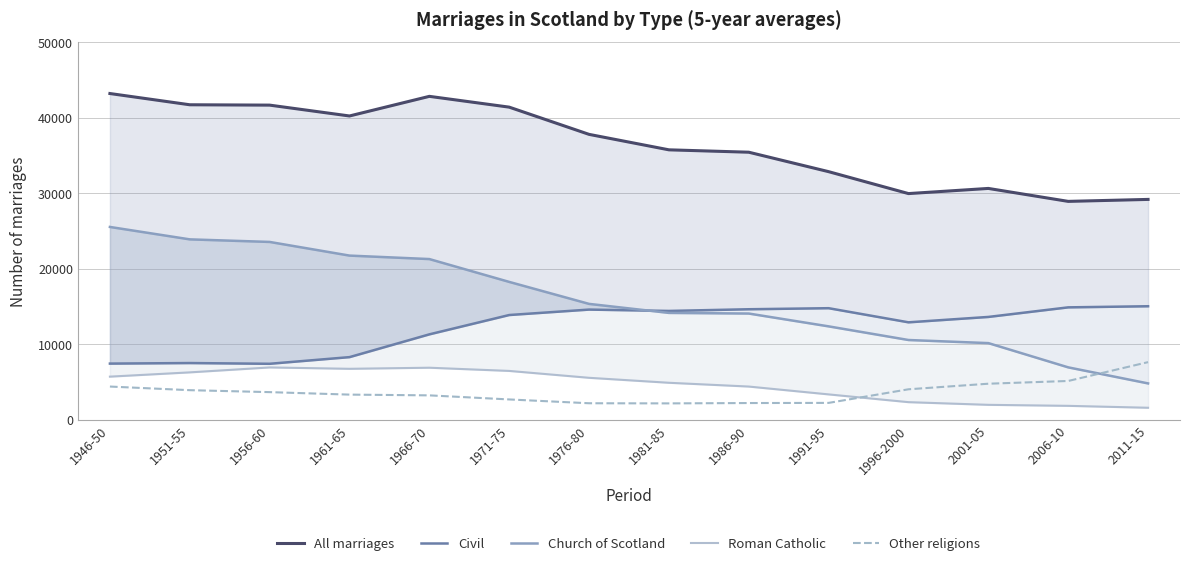

Rank the series by their maximum value, from highest to lowest.

All marriages, Church of Scotland, Civil, Other religions, Roman Catholic